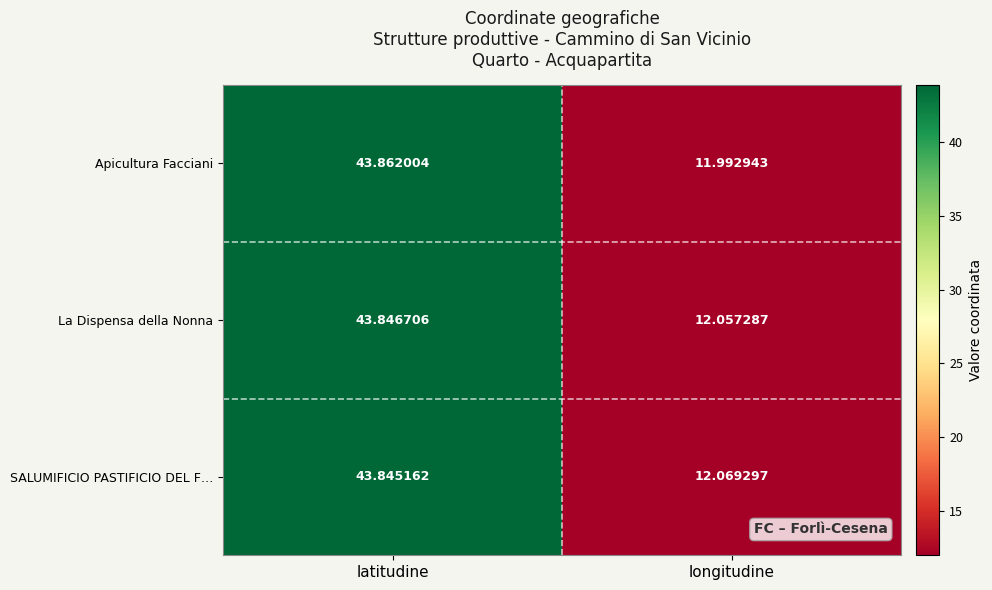

List the series in order of their peak value, highest first.

Apicultura Facciani, La Dispensa della Nonna, SALUMIFICIO PASTIFICIO DEL F…